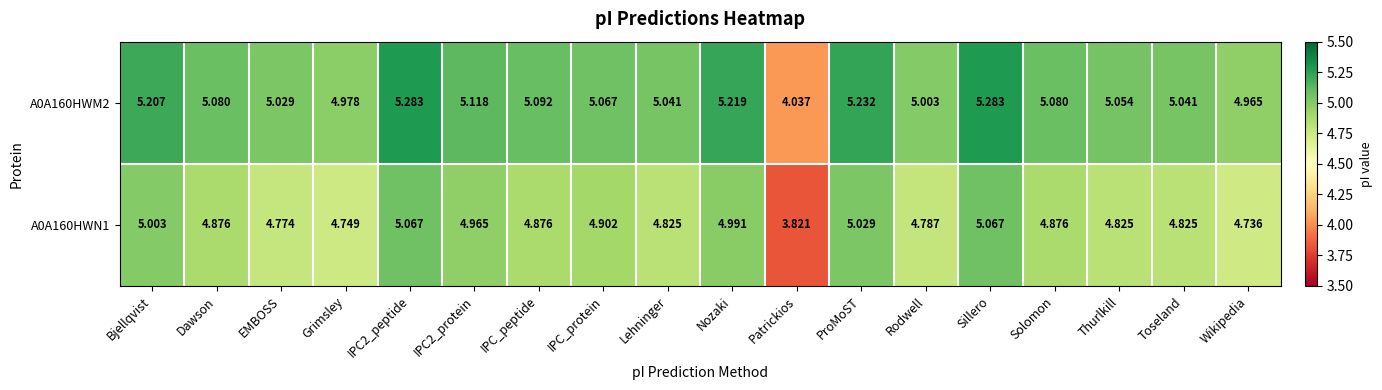

At which category does the chart reach its minimum across all series?

Patrickios